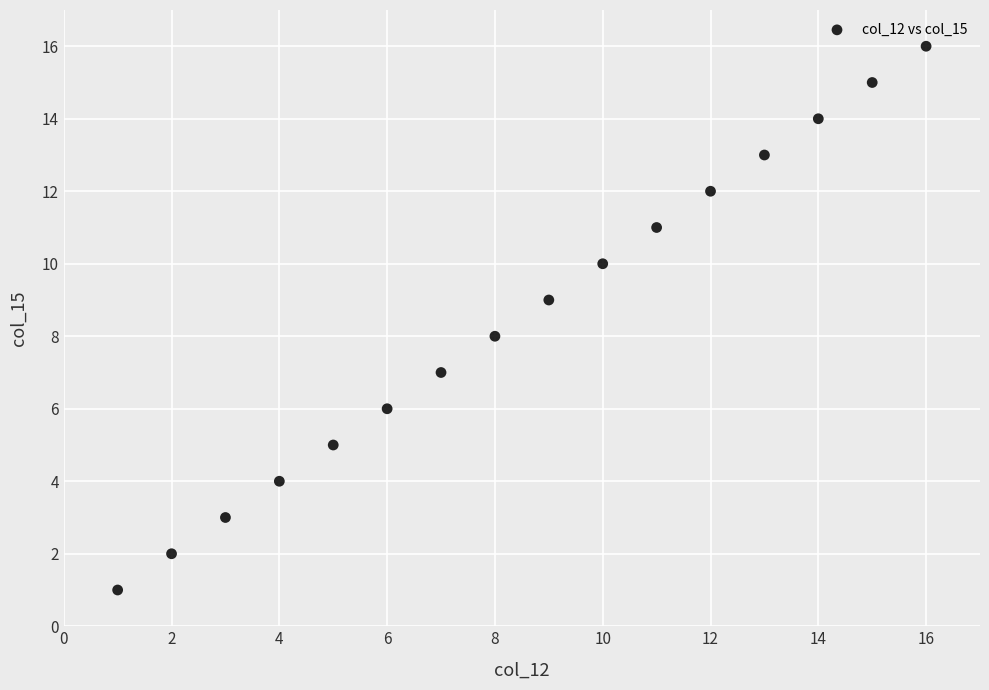

What is the range of Y values (max minus min)?

15